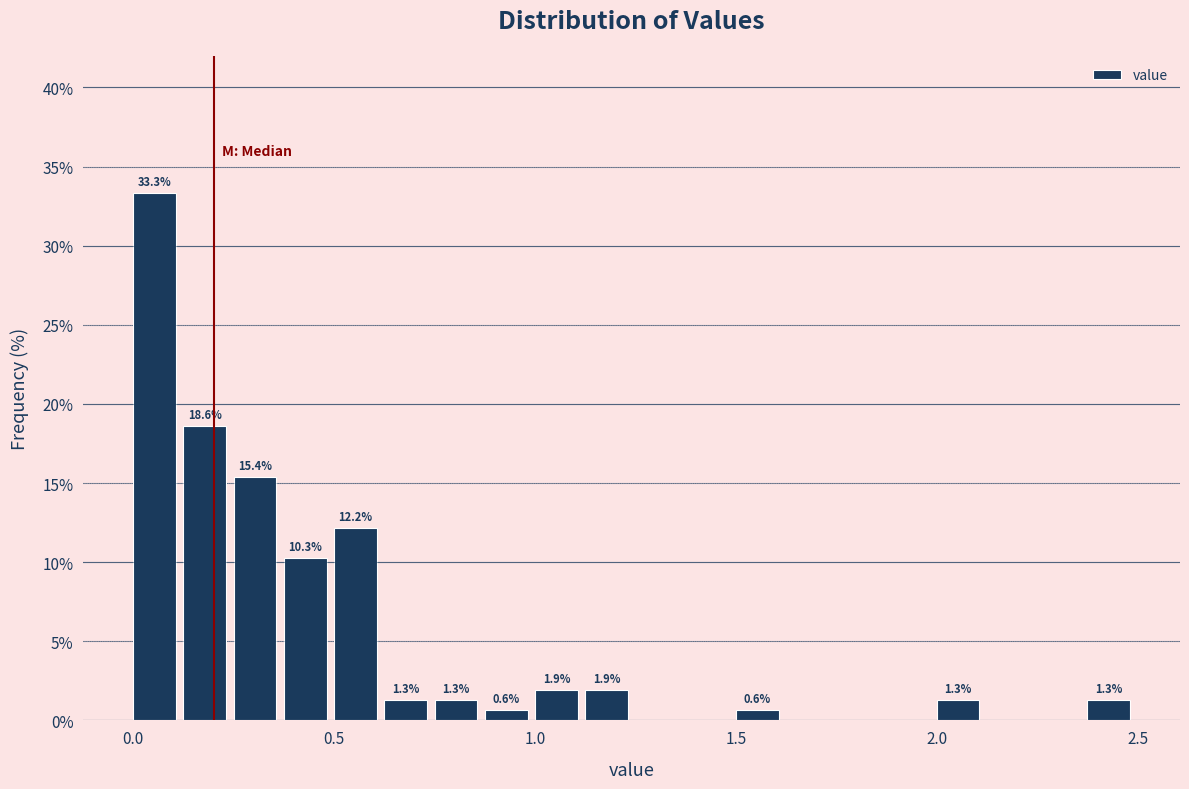

Around what value on the x-axis is the tallest bar? Give the approximate position of its centre, as read against the axis.

0.05